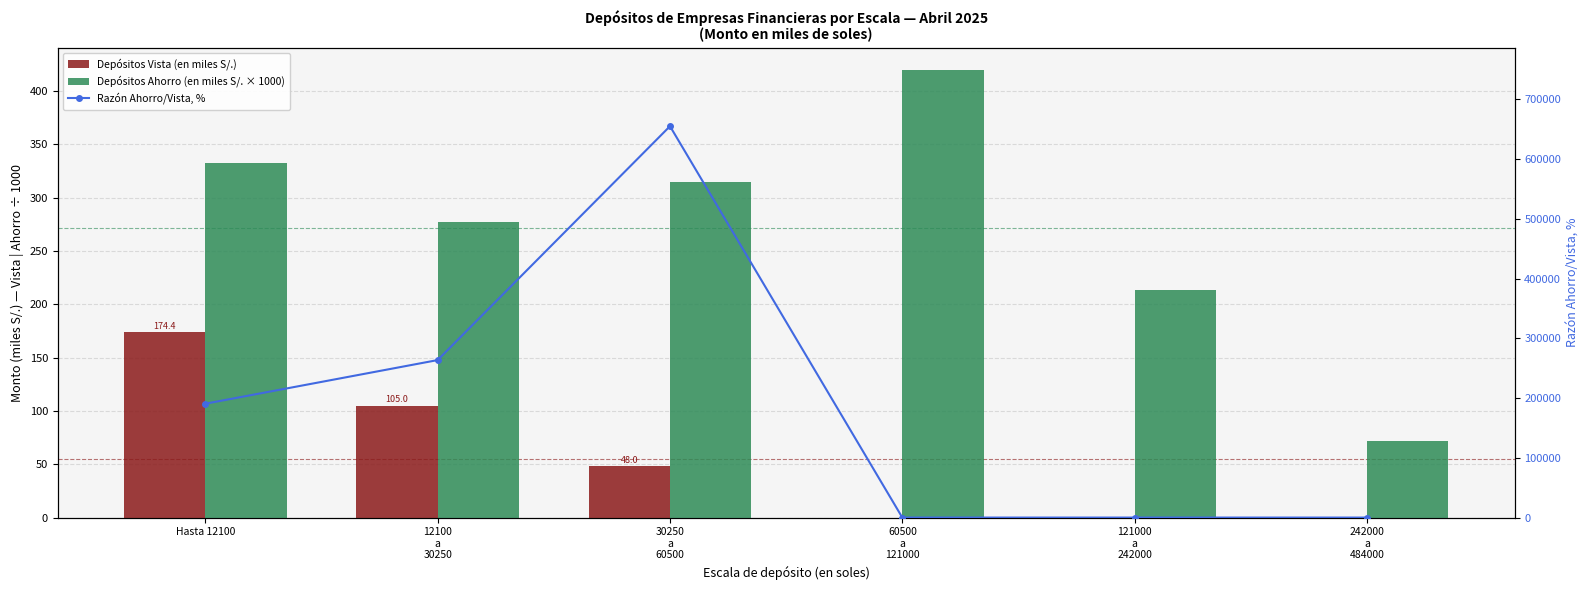

Reading left to right, transcribe all the data shown in this chart.

Depósitos Vista (en miles S/.): Hasta 12100=174.4	12100
a
30250=105.0	30250
a
60500=48.0	60500
a
121000=0.0	121000
a
242000=0.0	242000
a
484000=0.0
Depósitos Ahorro (en miles S/. × 1000): Hasta 12100=332.4	12100
a
30250=277.0	30250
a
60500=314.8	60500
a
121000=419.4	121000
a
242000=213.2	242000
a
484000=72.2
Razón Ahorro/Vista, %: Hasta 12100=190617.2	12100
a
30250=263683.0	30250
a
60500=655230.9	60500
a
121000=0.0	121000
a
242000=0.0	242000
a
484000=0.0